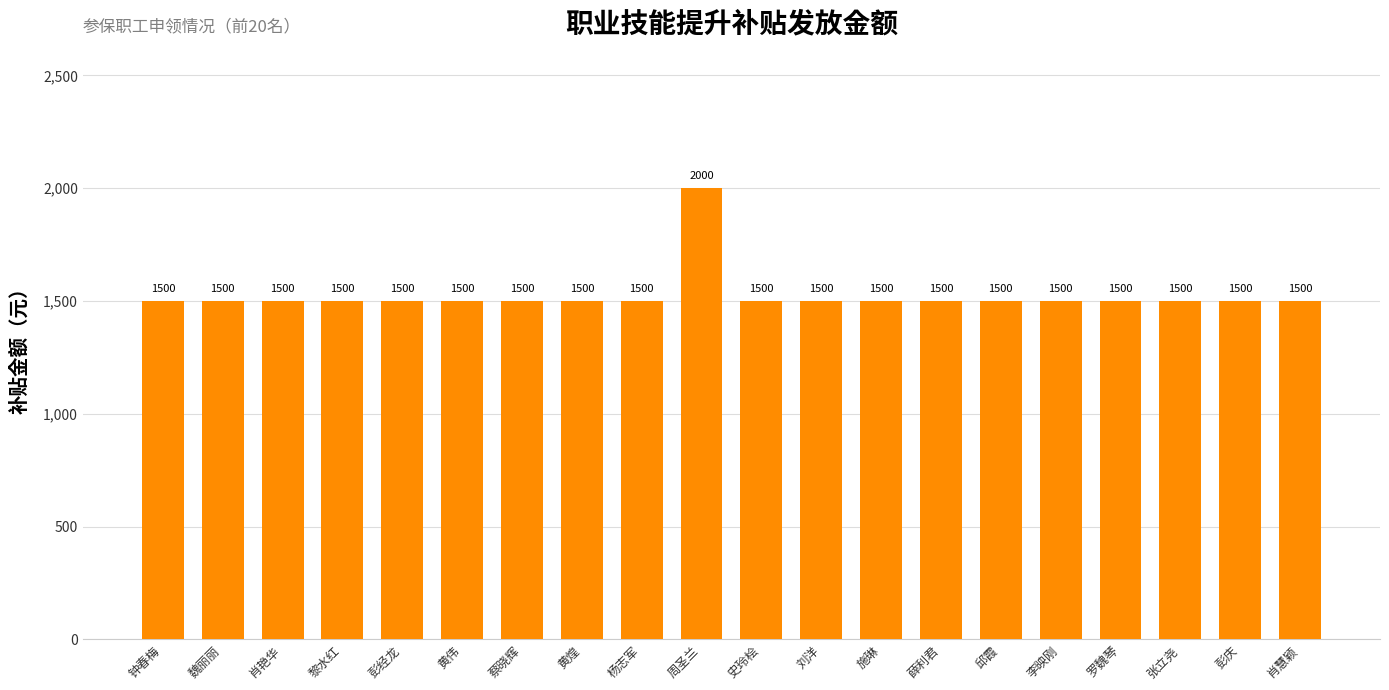

What is the label of the 18th bar from the left?

张立尧